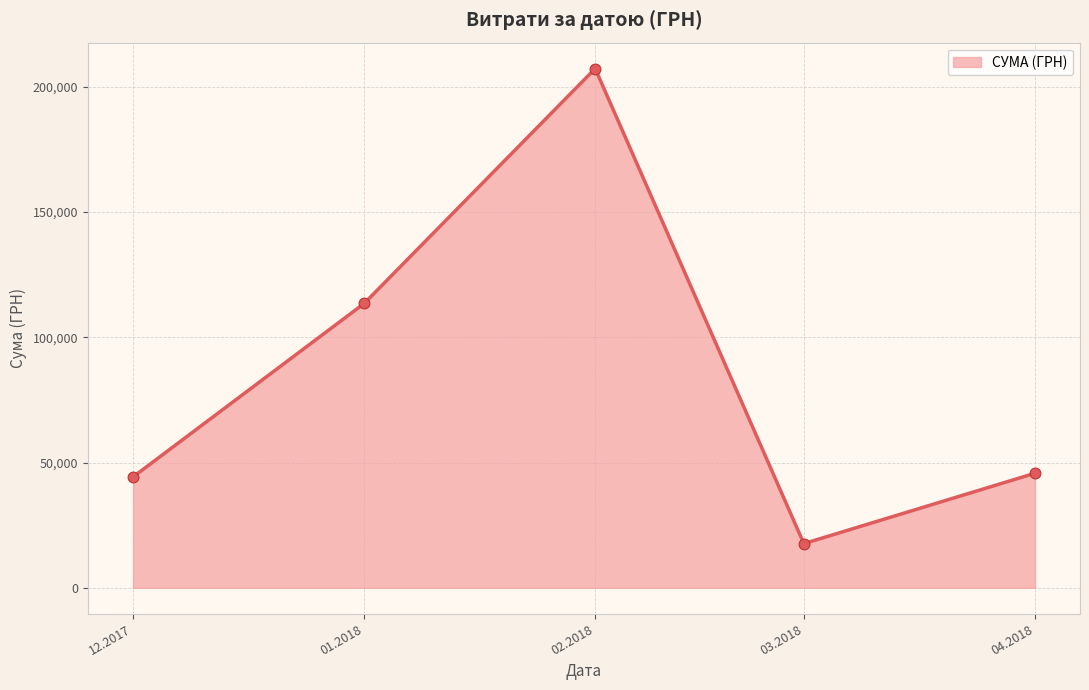

Between 12.2017 and 01.2018, which is larger?

01.2018